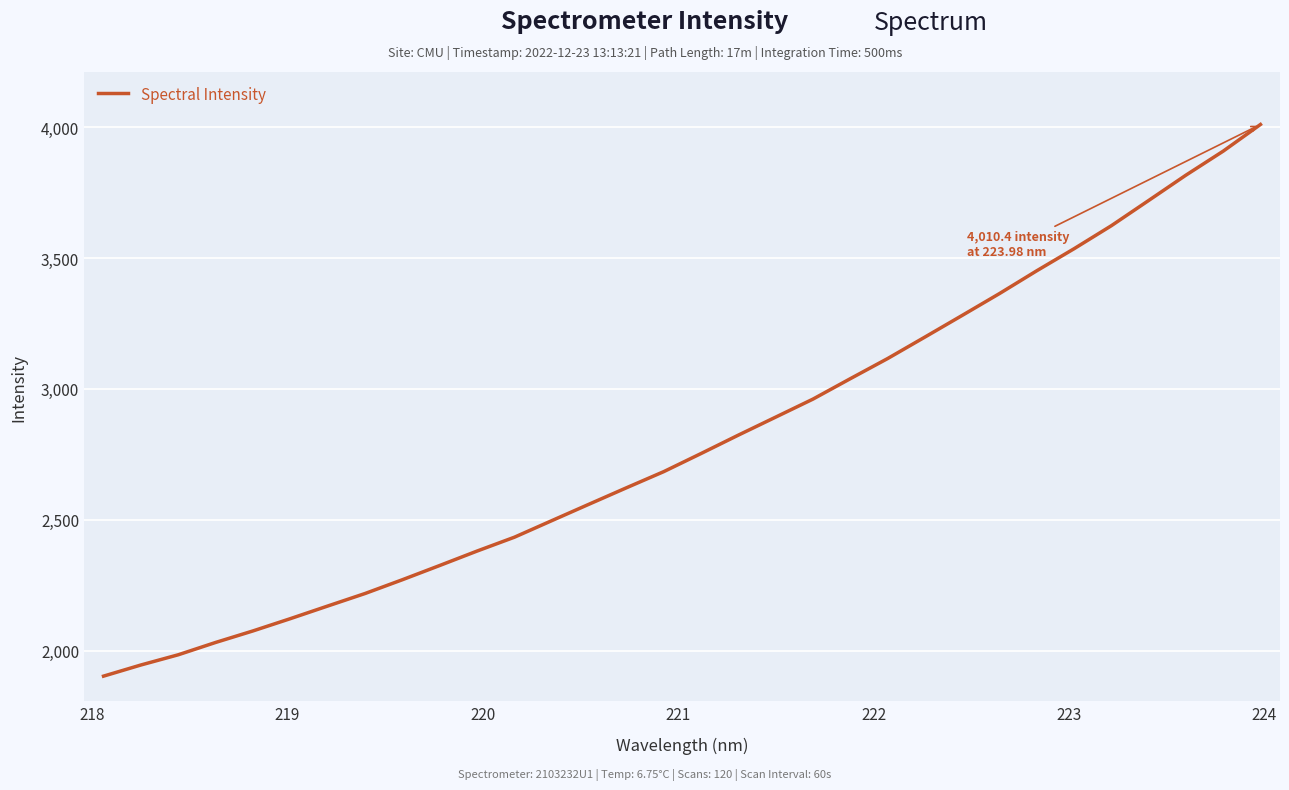

What is the minimum value shown in the chart?

1902.4